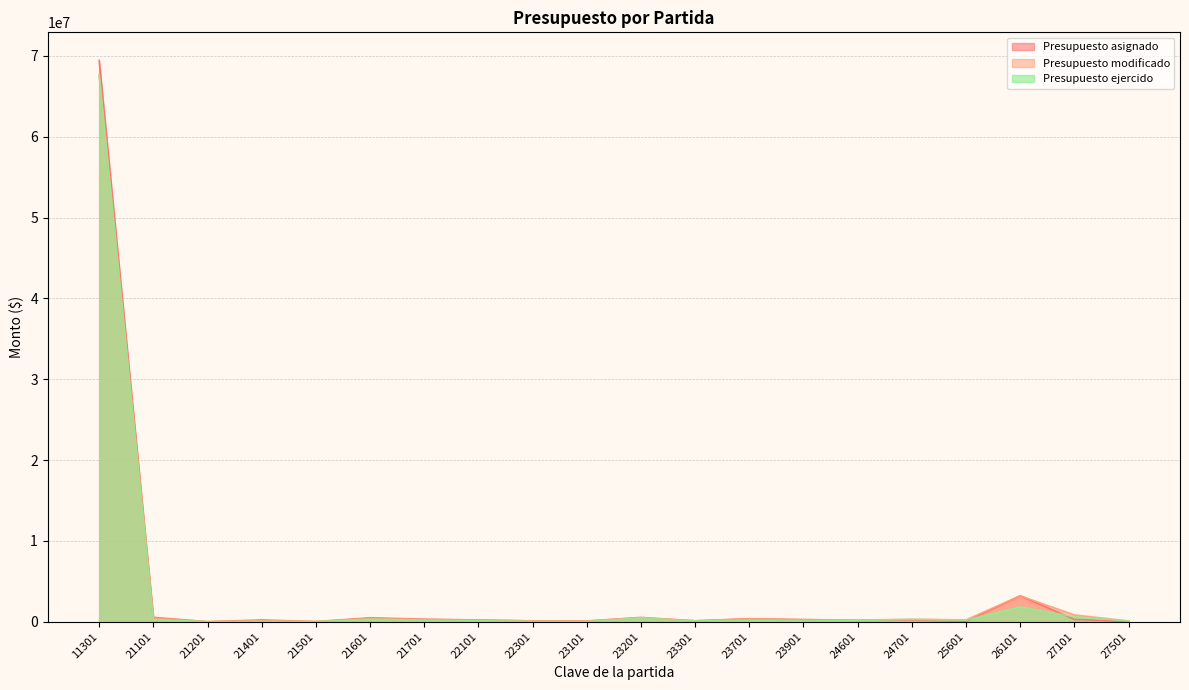

At 21601, list the series in order from largest to smallest.

Presupuesto asignado, Presupuesto modificado, Presupuesto ejercido